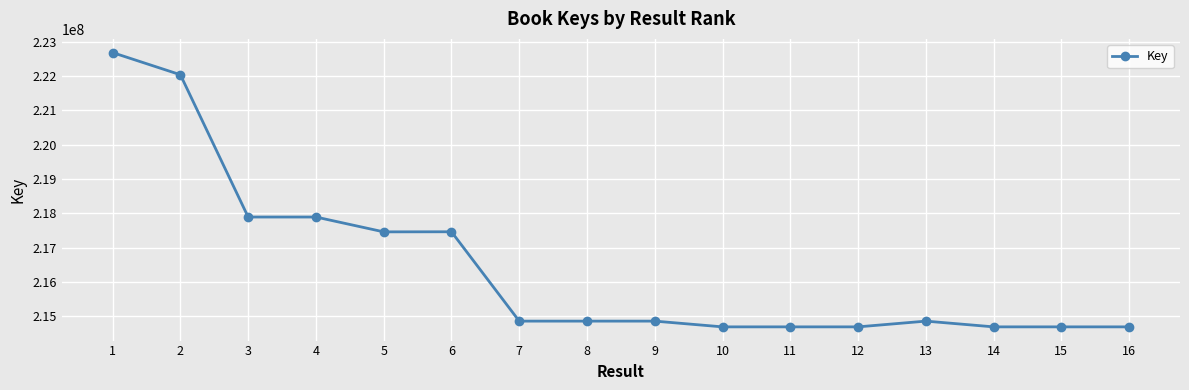

How many data points does each series have?

16